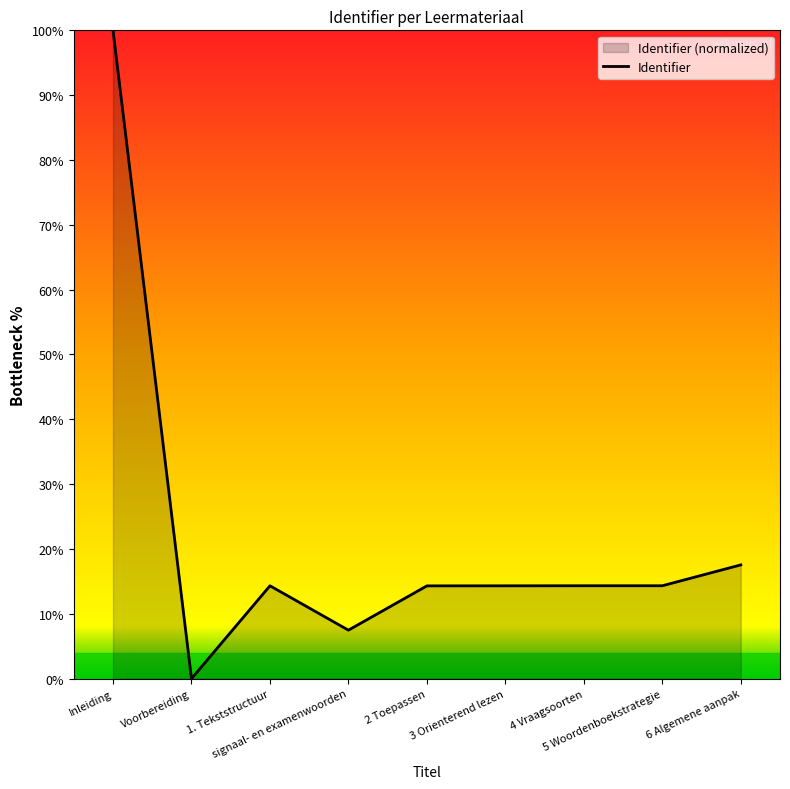

How many points are higher than both their immediate neighbors (excluding endpoints)?

1